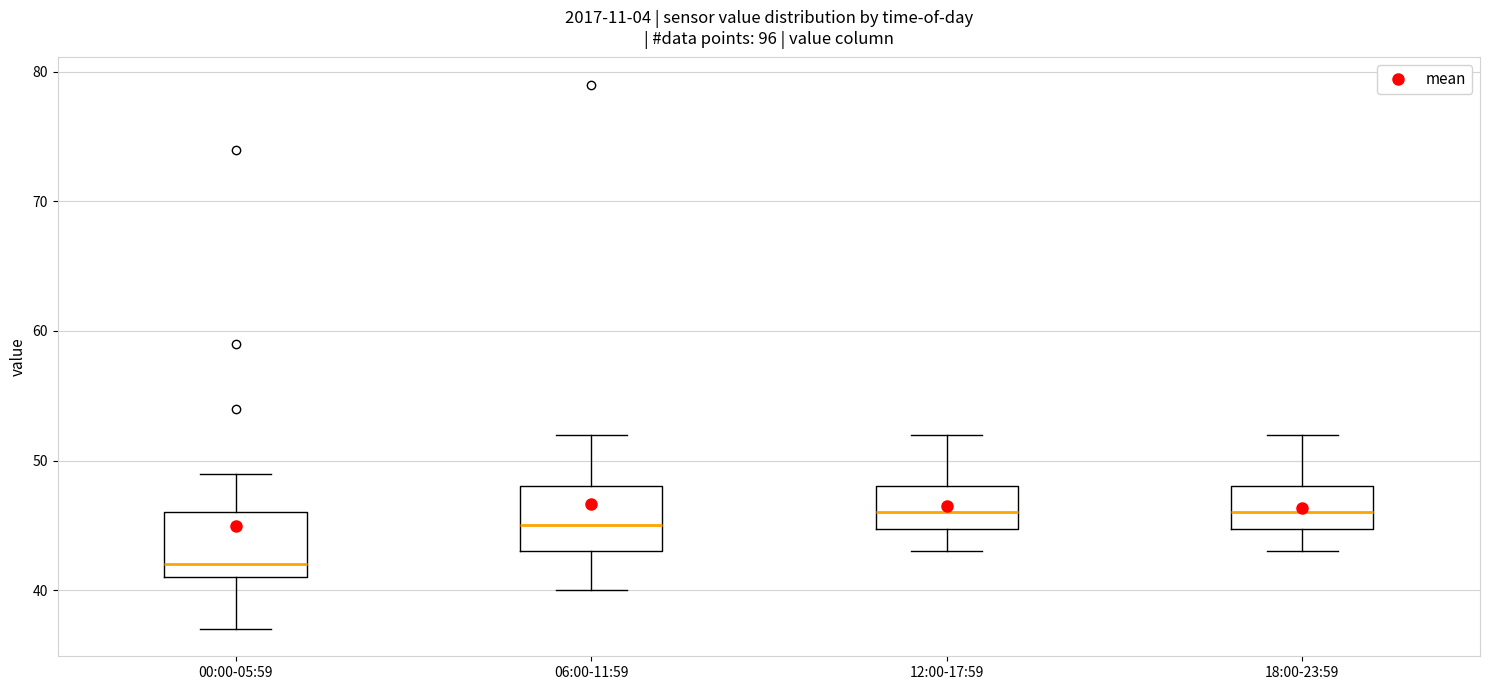

Reading left to right, read every box against the y-axis: the position of its median line, the range the box covers, and the ends of its whiskers. The values are not printed on the chart, so give them approximately, as read against the axis.

00:00-05:59: median 42, box 41 to 46, whiskers 37 to 49
06:00-11:59: median 45, box 43 to 48, whiskers 40 to 52
12:00-17:59: median 46, box 45 to 48, whiskers 43 to 52
18:00-23:59: median 46, box 45 to 48, whiskers 43 to 52